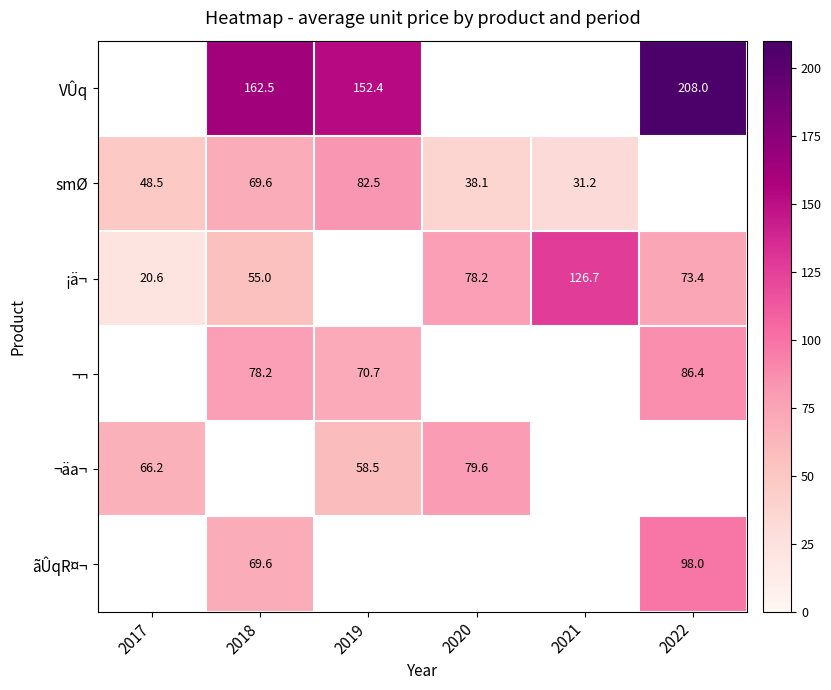

True or false: VÛq has a value of 48.6 at 2019.

False